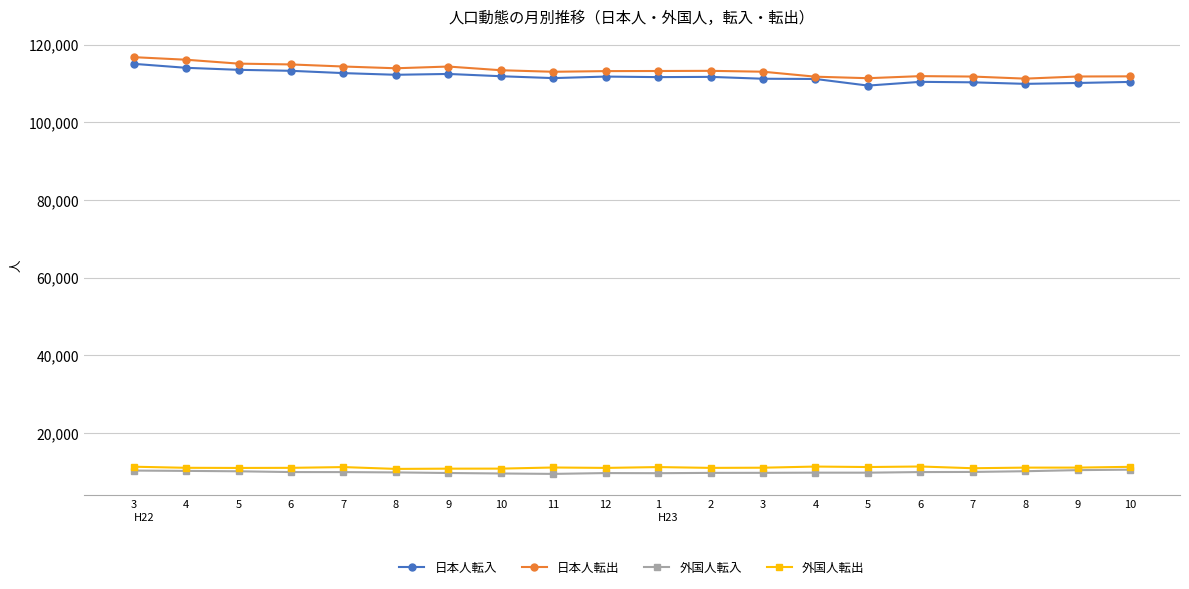

How many distinct data groups are displayed?

4